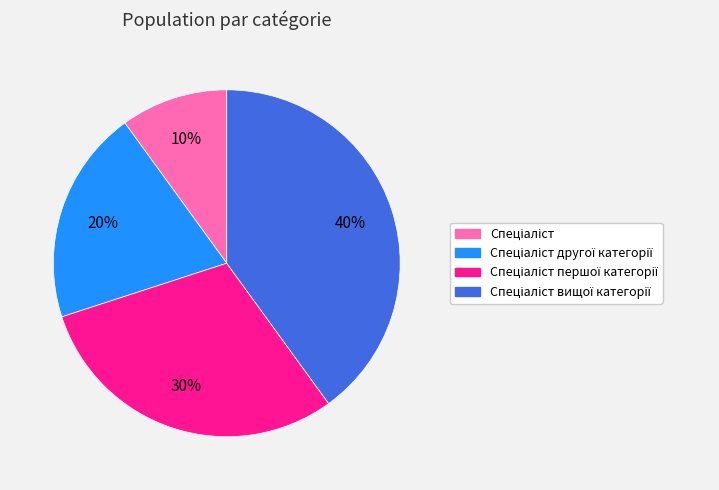

To the nearest percent, what is the average slice percentage?

25%